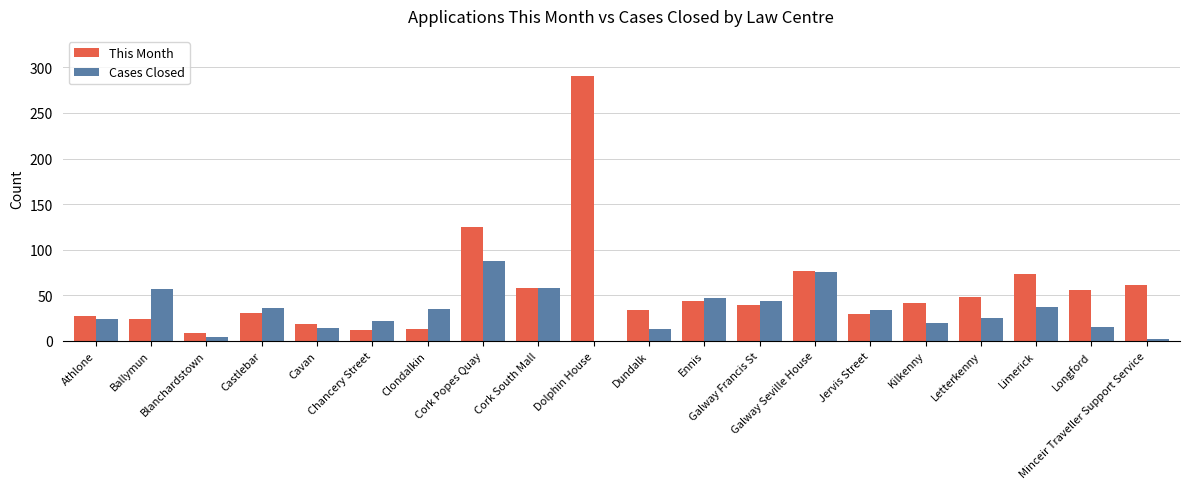

Which series changed the most between Chancery Street and Longford?

This Month